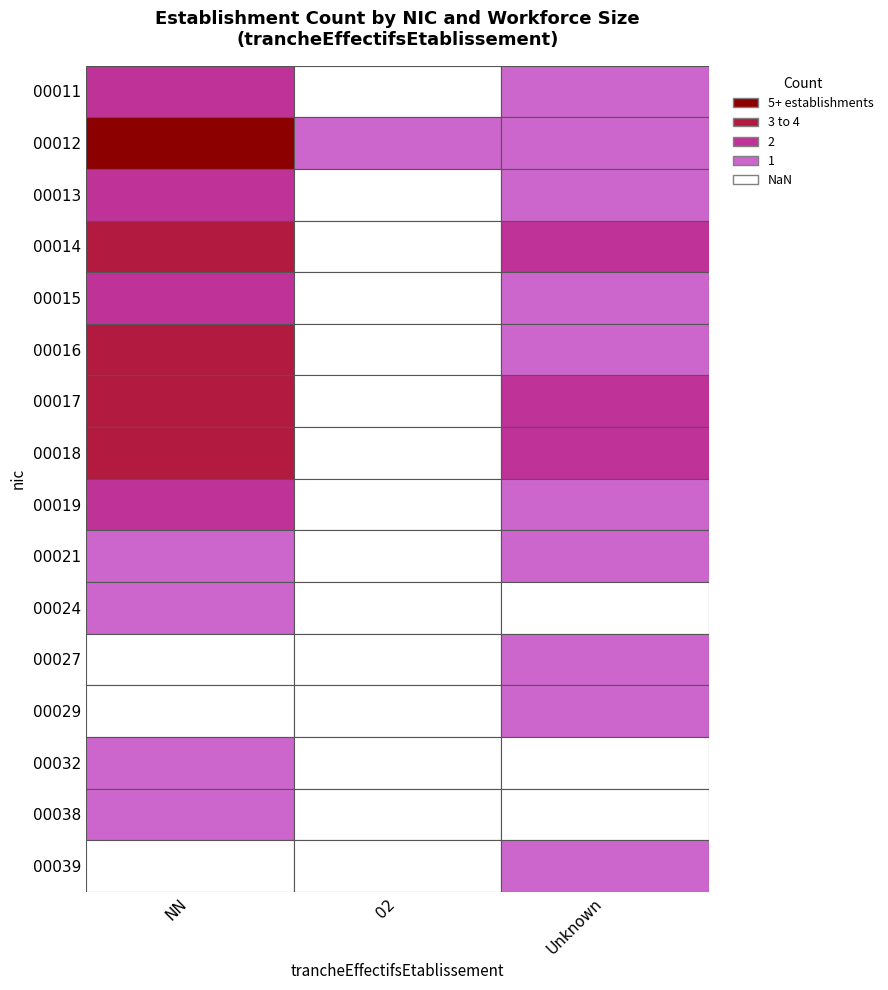

Between NN and , which is larger?

NN